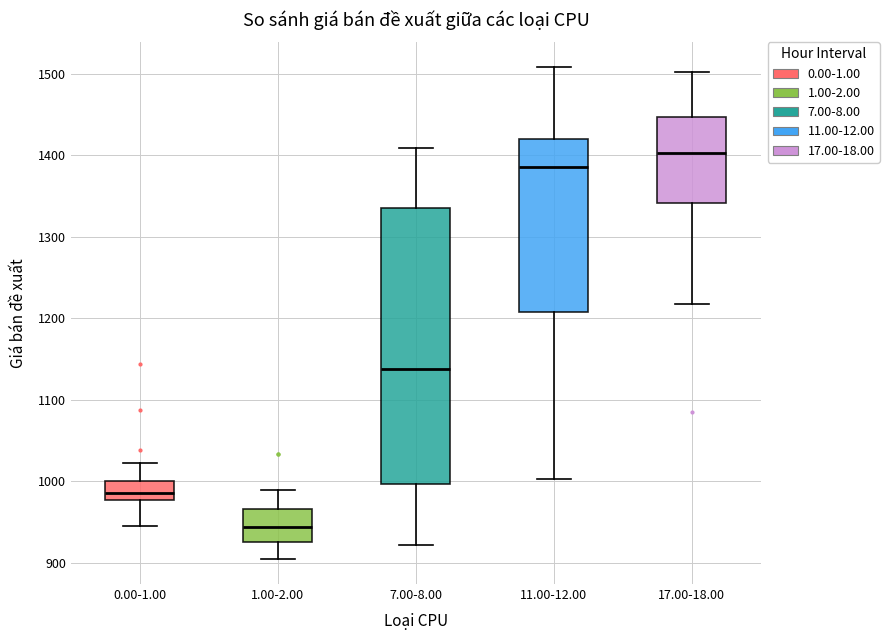

Reading left to right, transcribe this box plot: for each box, give where its median line is, the range the box spans, and where its two whiskers end, as read against the y-axis. The values are not printed on the chart, so give them approximately, as read against the axis.

0.00-1.00: median 990, box 980 to 1000, whiskers 950 to 1020
1.00-2.00: median 940, box 930 to 970, whiskers 900 to 990
7.00-8.00: median 1140, box 1000 to 1340, whiskers 920 to 1410
11.00-12.00: median 1390, box 1210 to 1420, whiskers 1000 to 1510
17.00-18.00: median 1400, box 1340 to 1450, whiskers 1220 to 1500